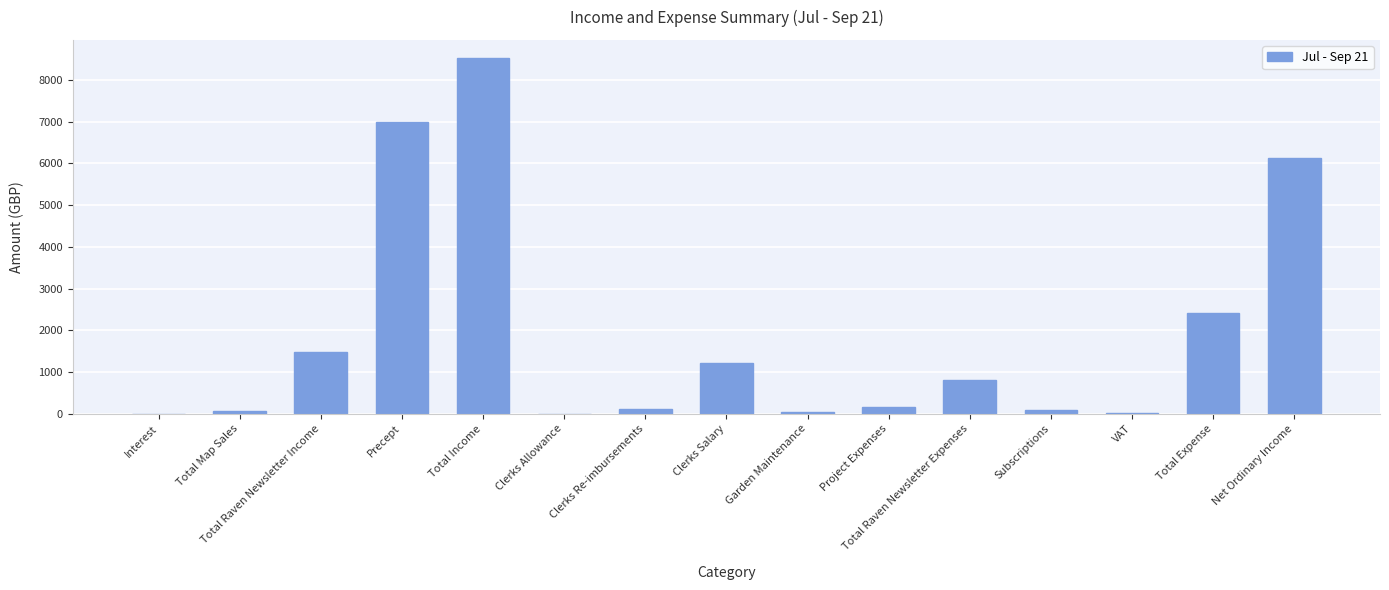

Which label corresponds to the largest value in the chart?

Total Income